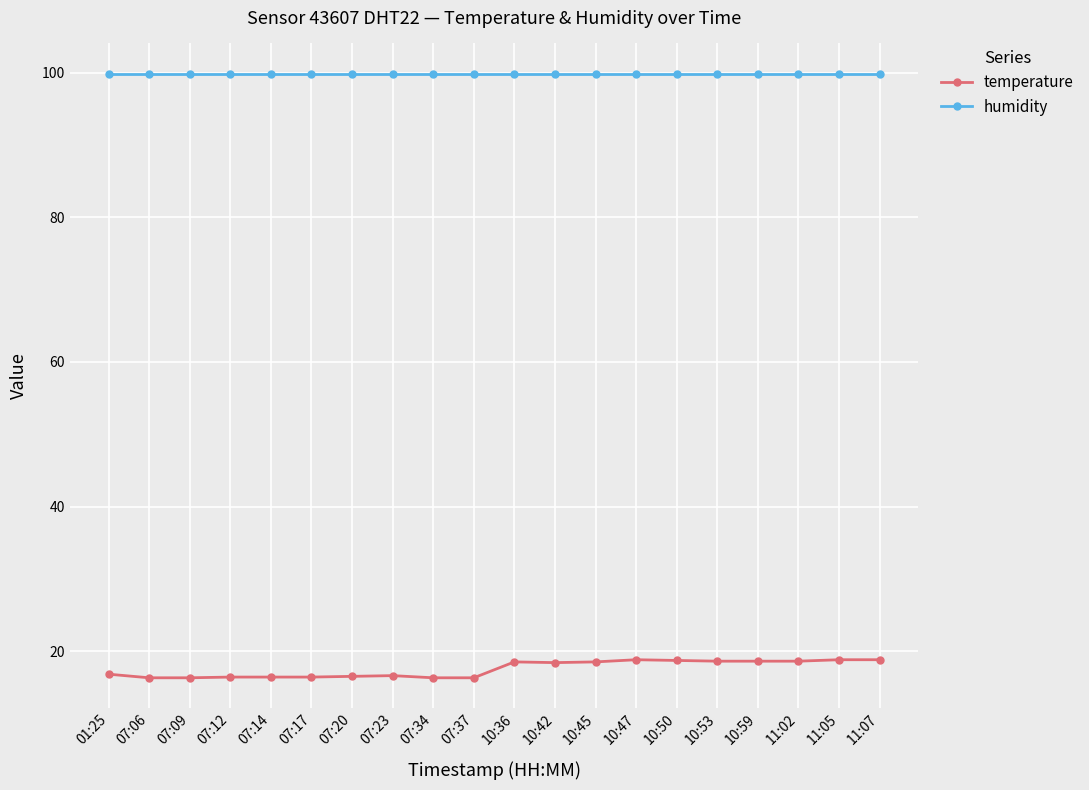

Rank the series by their maximum value, from lowest to highest.

temperature, humidity